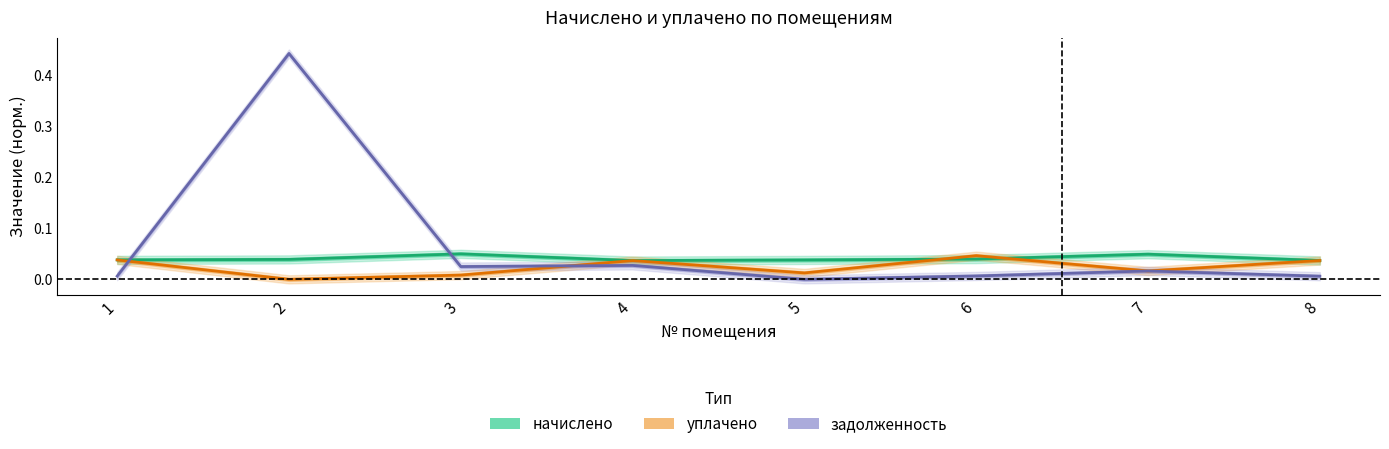

At which label is уплачено closest to 0?

2